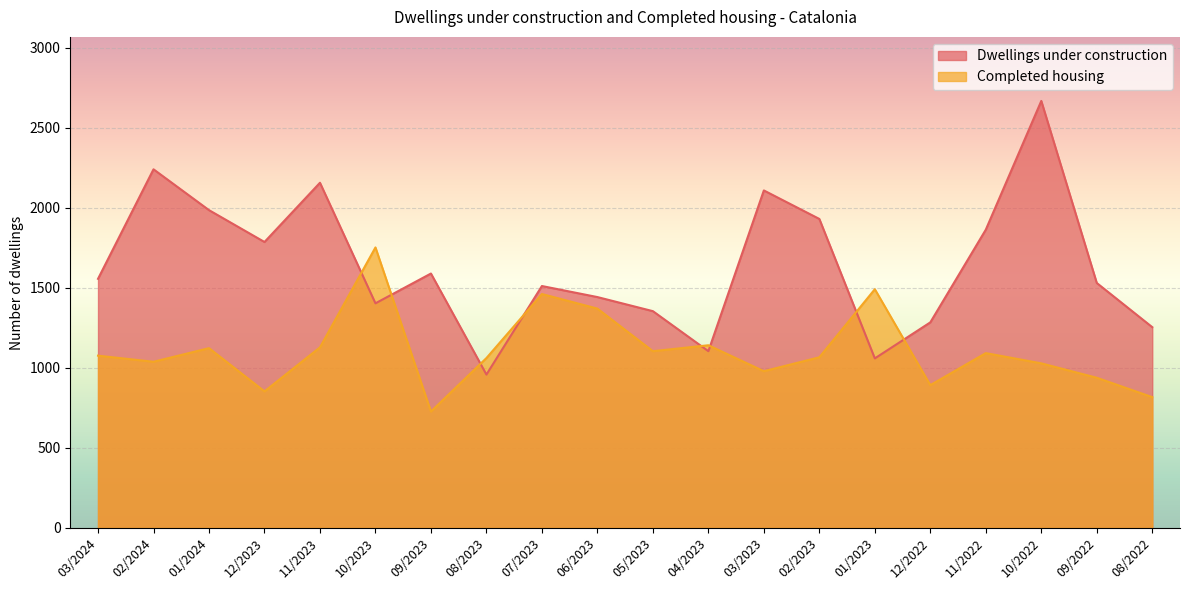

How many intersections are there between Completed housing and Dwellings under construction?

8